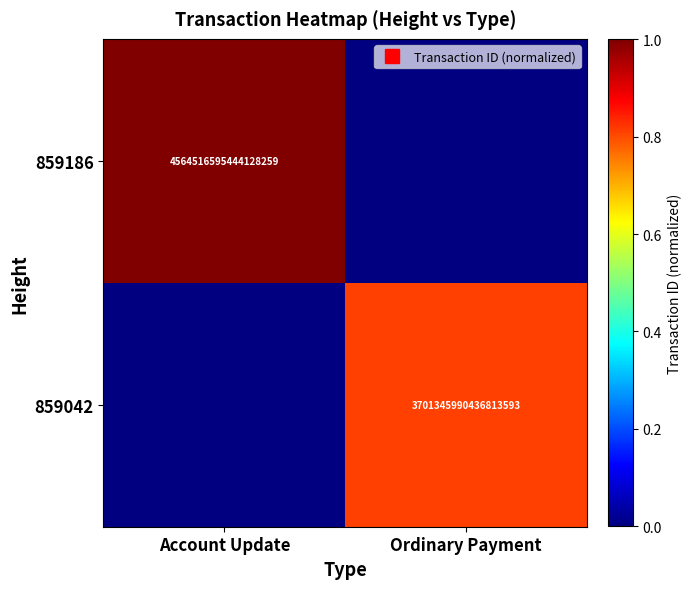

Which label corresponds to the largest value in the chart?

Account Update